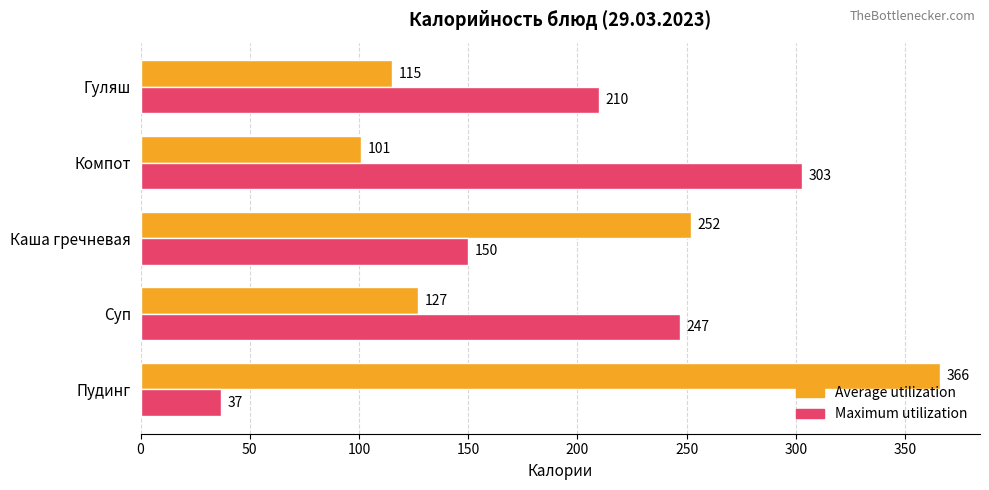

True or false: Maximum utilization has a value of 247 at Суп.

True